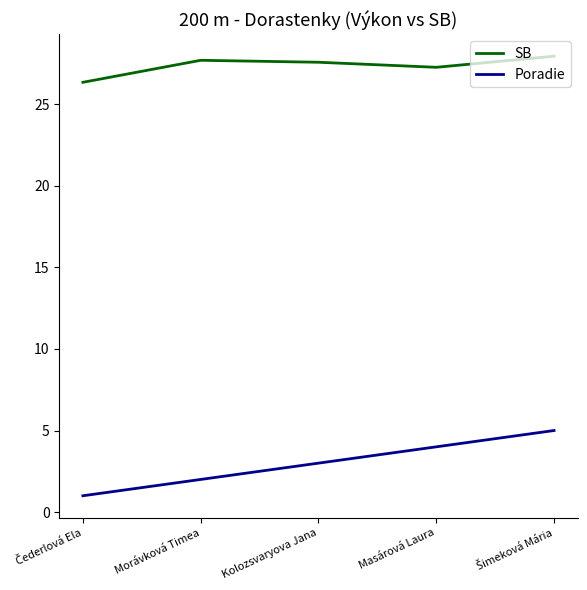

List the series in order of their overall mean, lowest first.

Poradie, SB